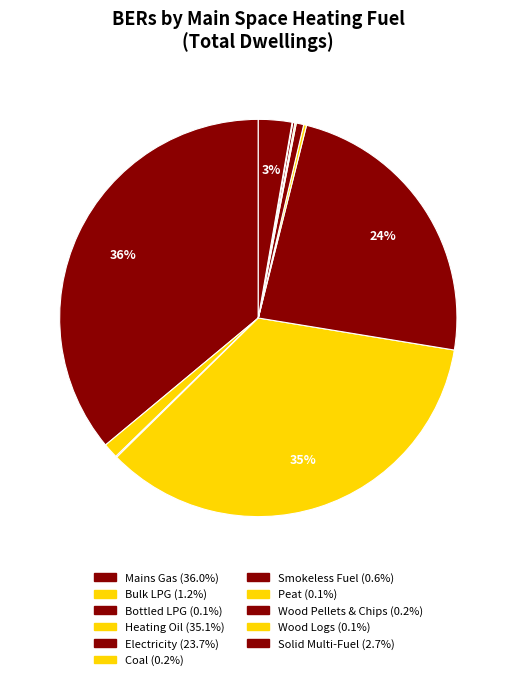

Does Peat account for over 50% of the chart?

No